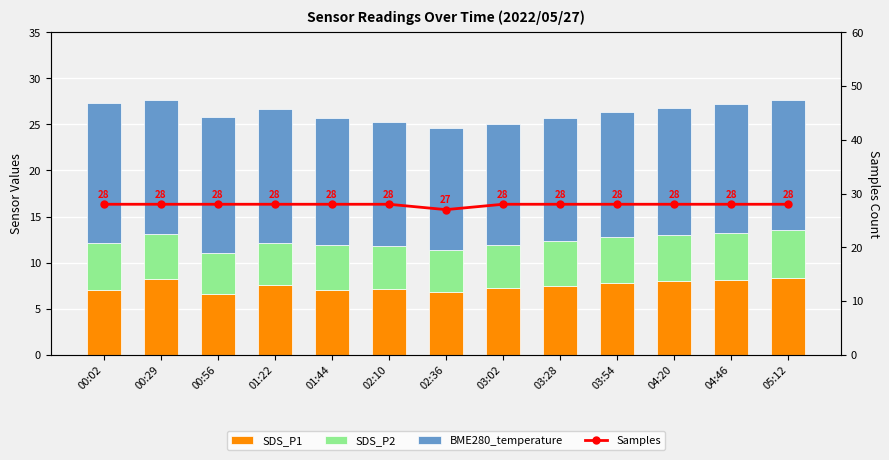

What is the difference between the second highest and minimum values in the SDS_P1 series?

1.6